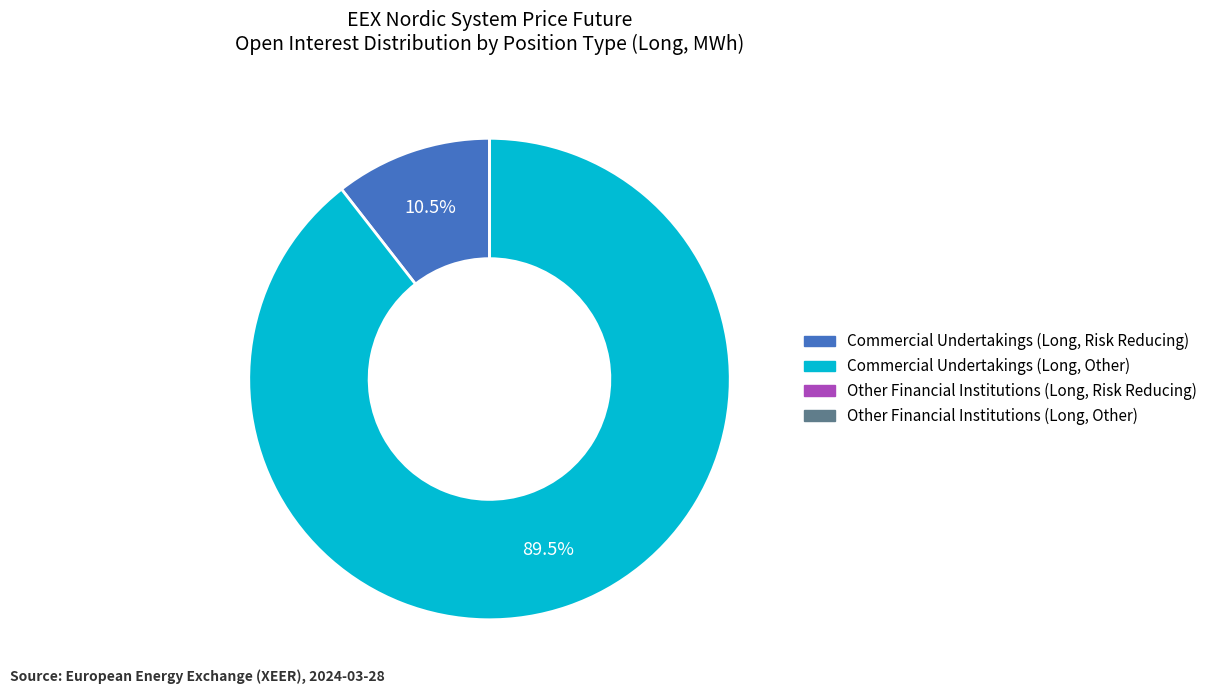

Which category accounts for the majority?

Commercial Undertakings (Long, Other)